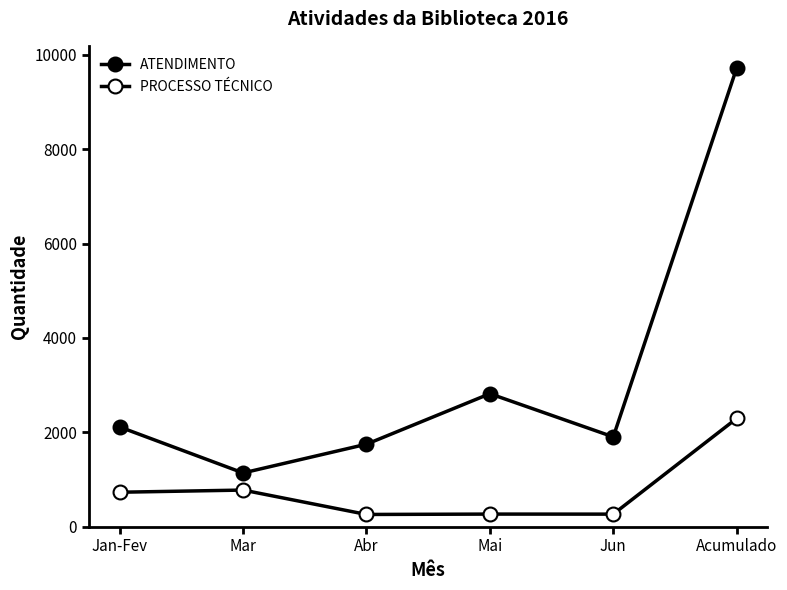

Between Abr and Jun, which series saw the biggest shift?

ATENDIMENTO